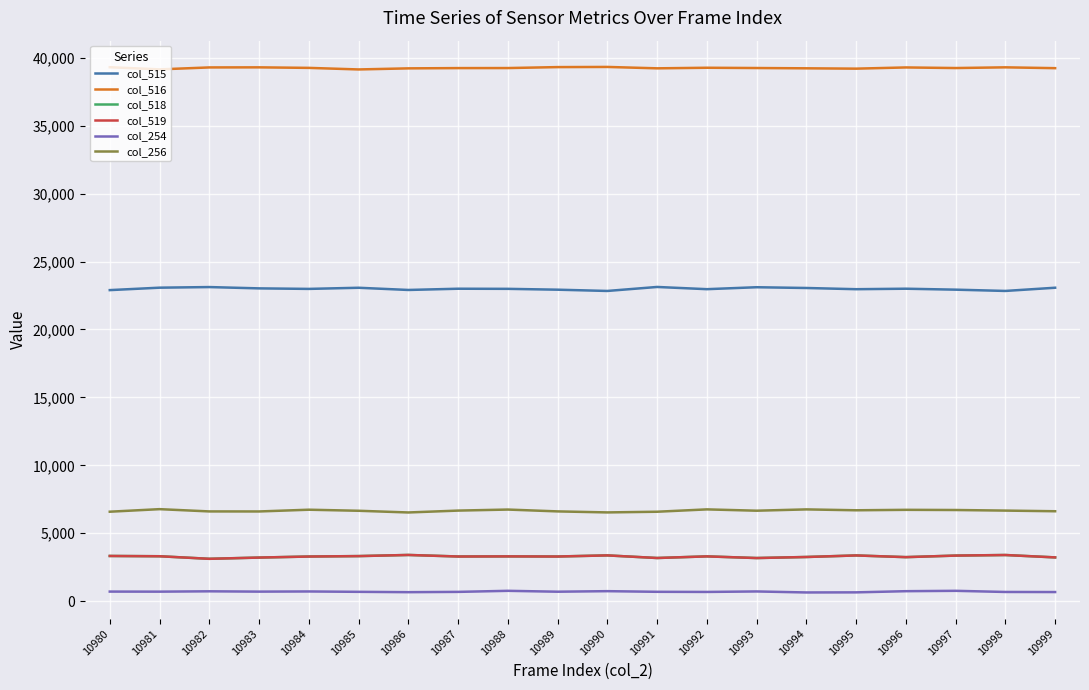

Which series has the largest total across all categories?

col_516